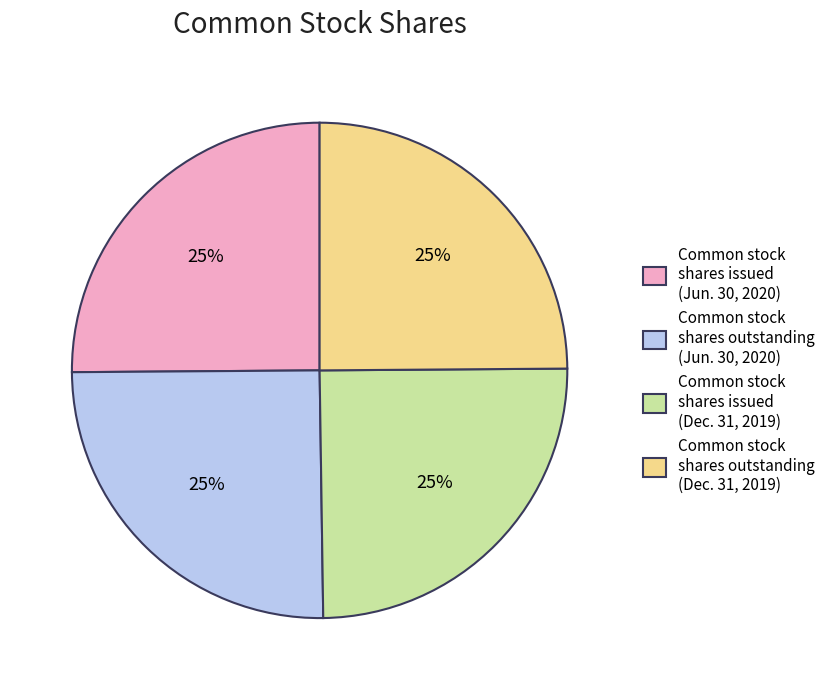

Does any single category account for the majority?

No